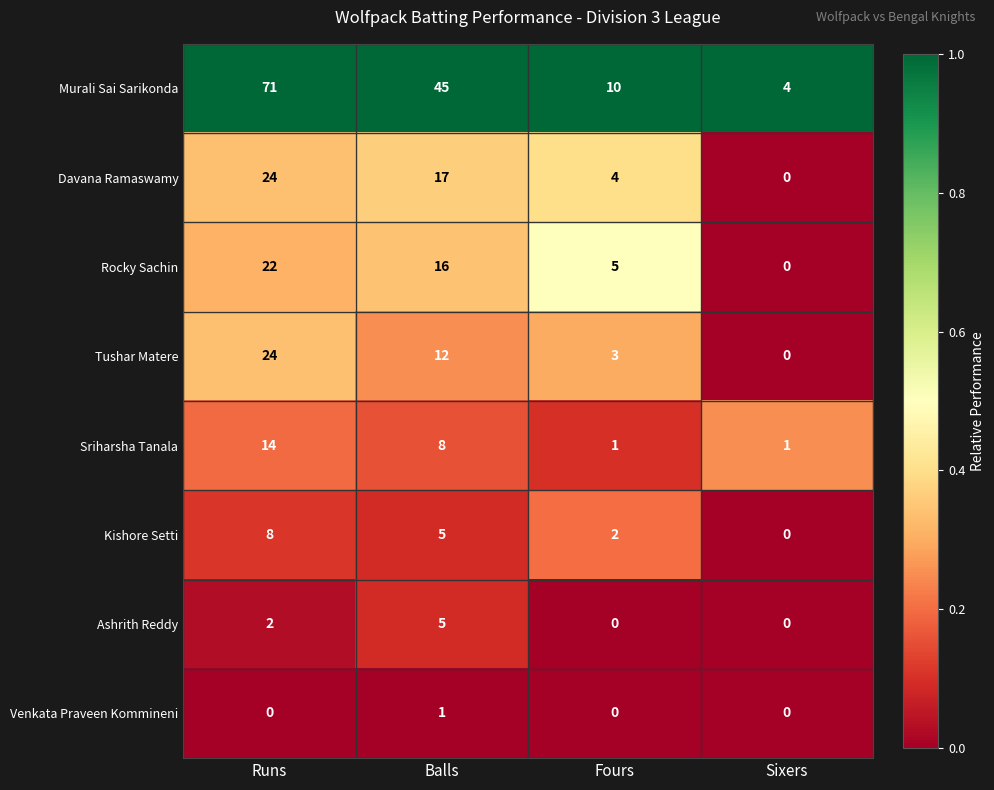

What is the difference between the Kishore Setti values at Balls and Runs?

3